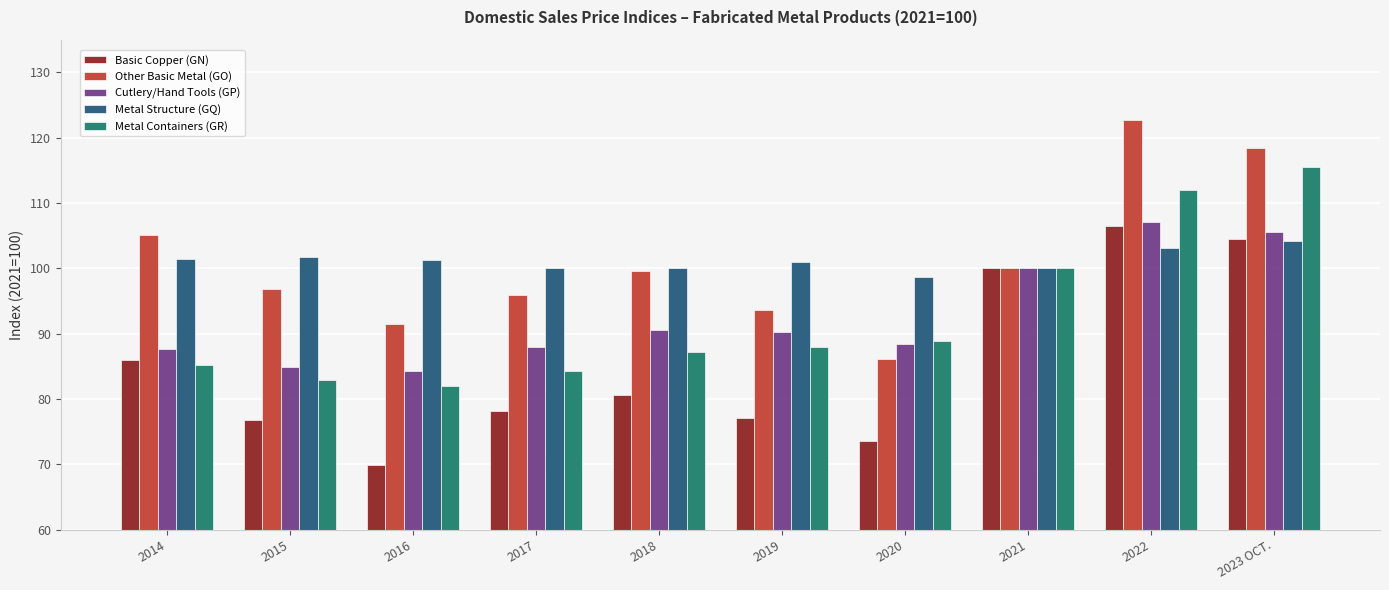

What is the label of the 4th bar from the right?

2020